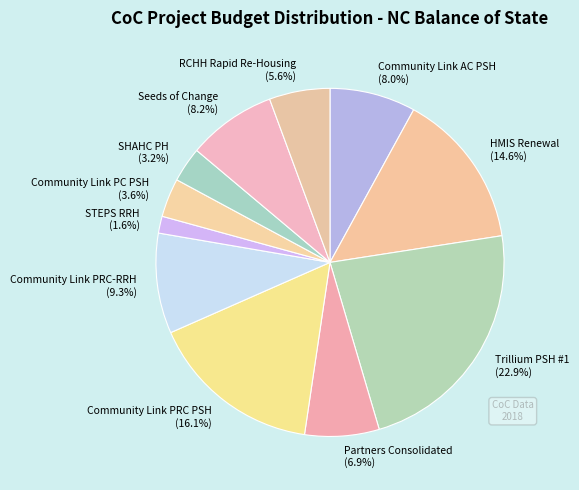

How many slices are in this pie chart?

11